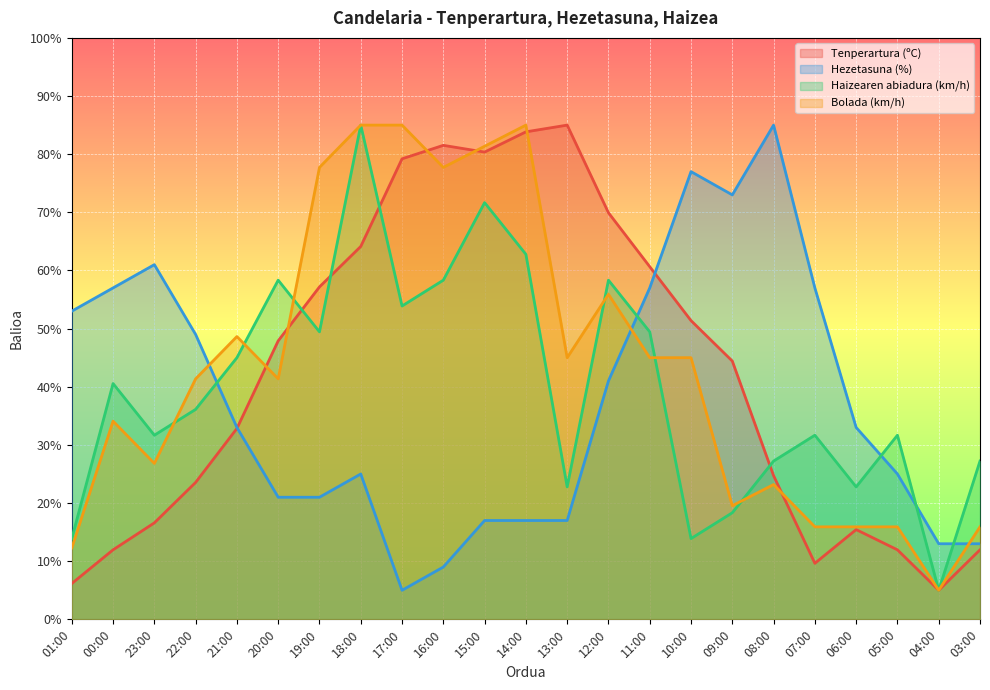

What is the maximum value shown in the chart?

85.0